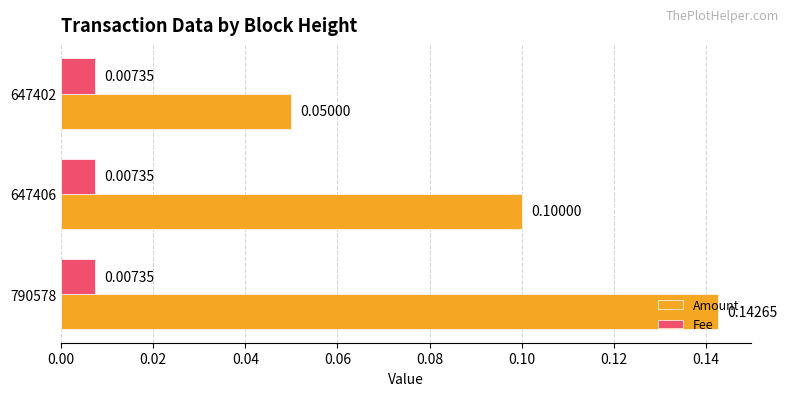

Rank the categories by Amount value from lowest to highest.

647402, 647406, 790578